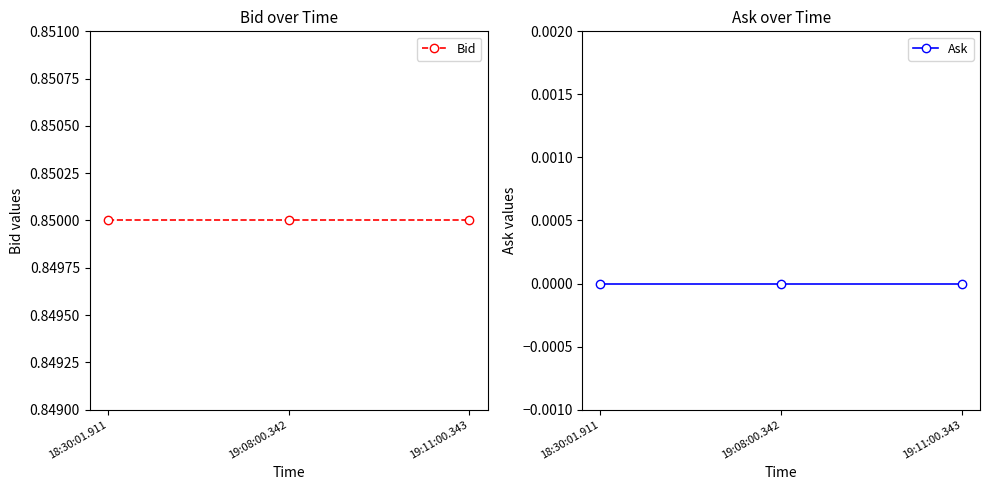

At how many categories does at least one series exceed 0?

3